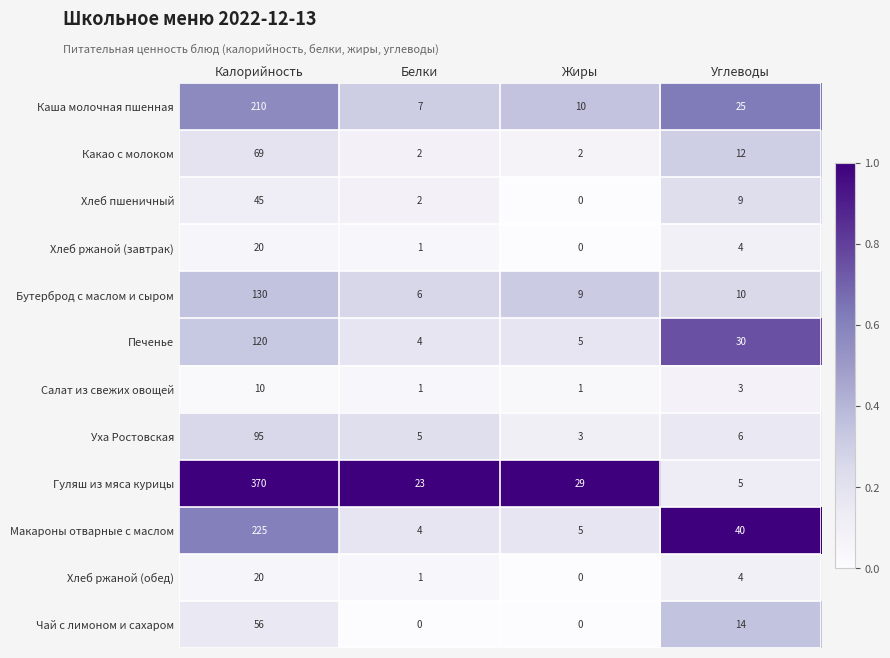

Read the Бутерброд с маслом и сыром value at Белки, to the nearest 10.

10